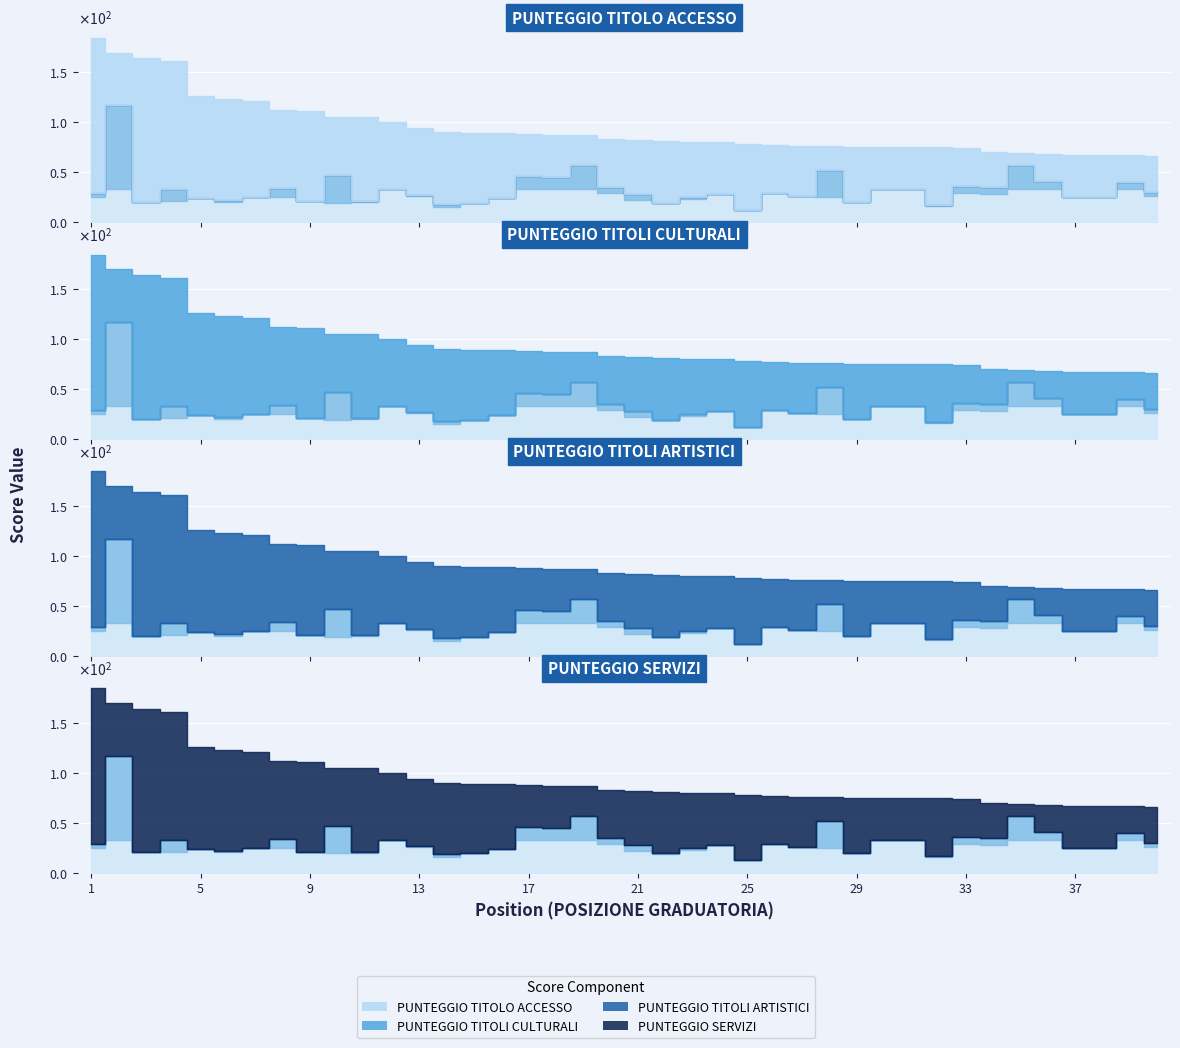

How many intersections are there between PUNTEGGIO SERVIZI and PUNTEGGIO TITOLO ACCESSO?

8